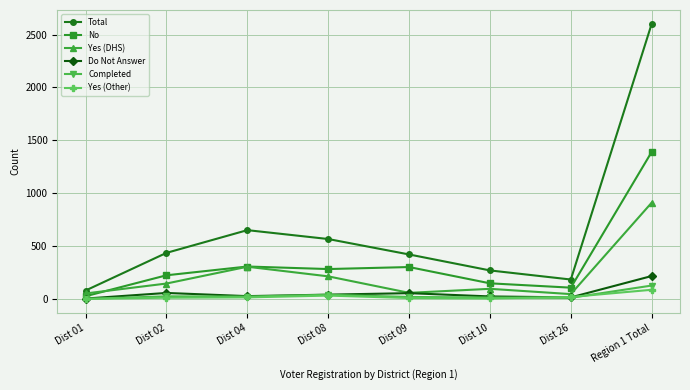

Between Dist 01 and Dist 02, which series saw the biggest shift?

Total